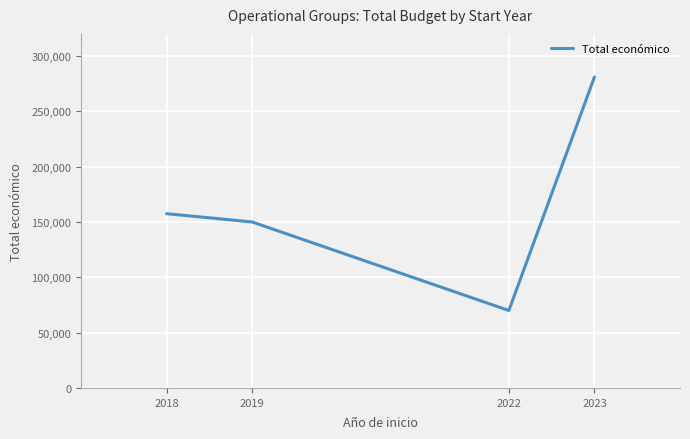

List the labels in order of value, largest first.

2023, 2018, 2019, 2022